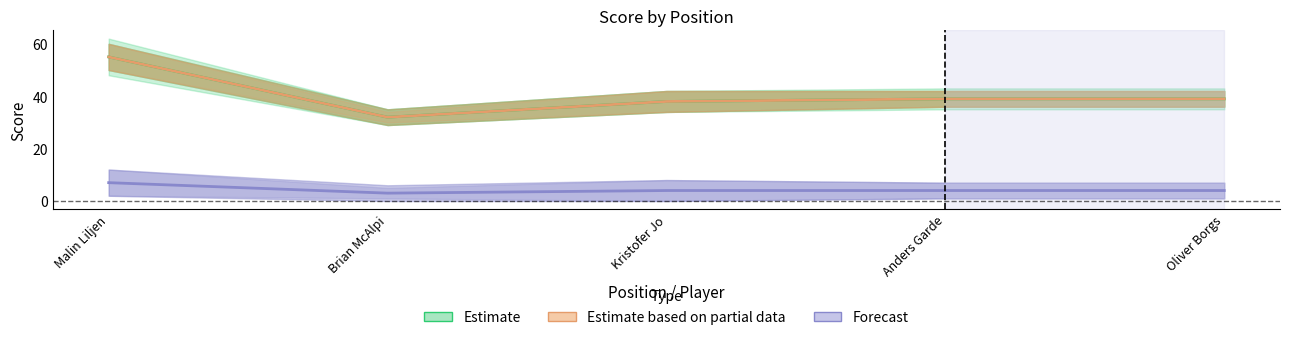

What is the label of the 5th point from the right?

Malin Liljen